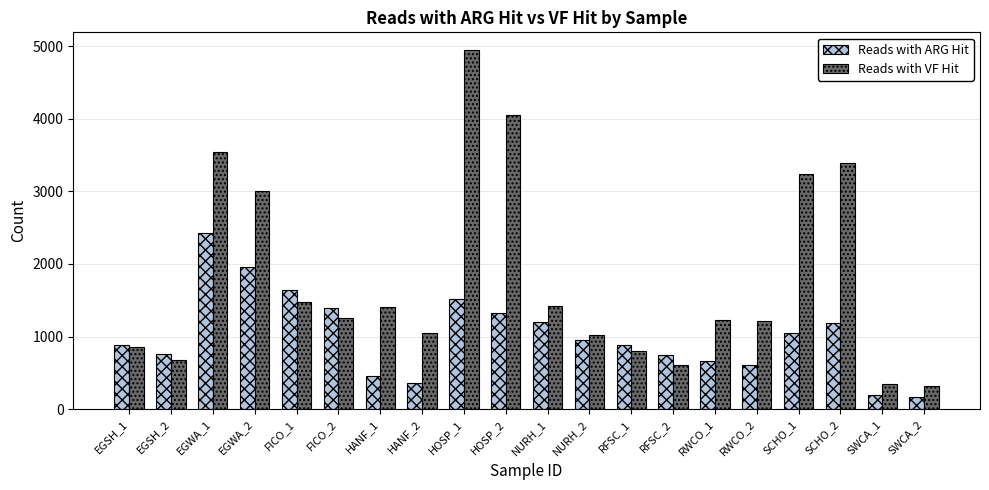

True or false: Reads with ARG Hit has a value of 1645 at FICO_1.

True